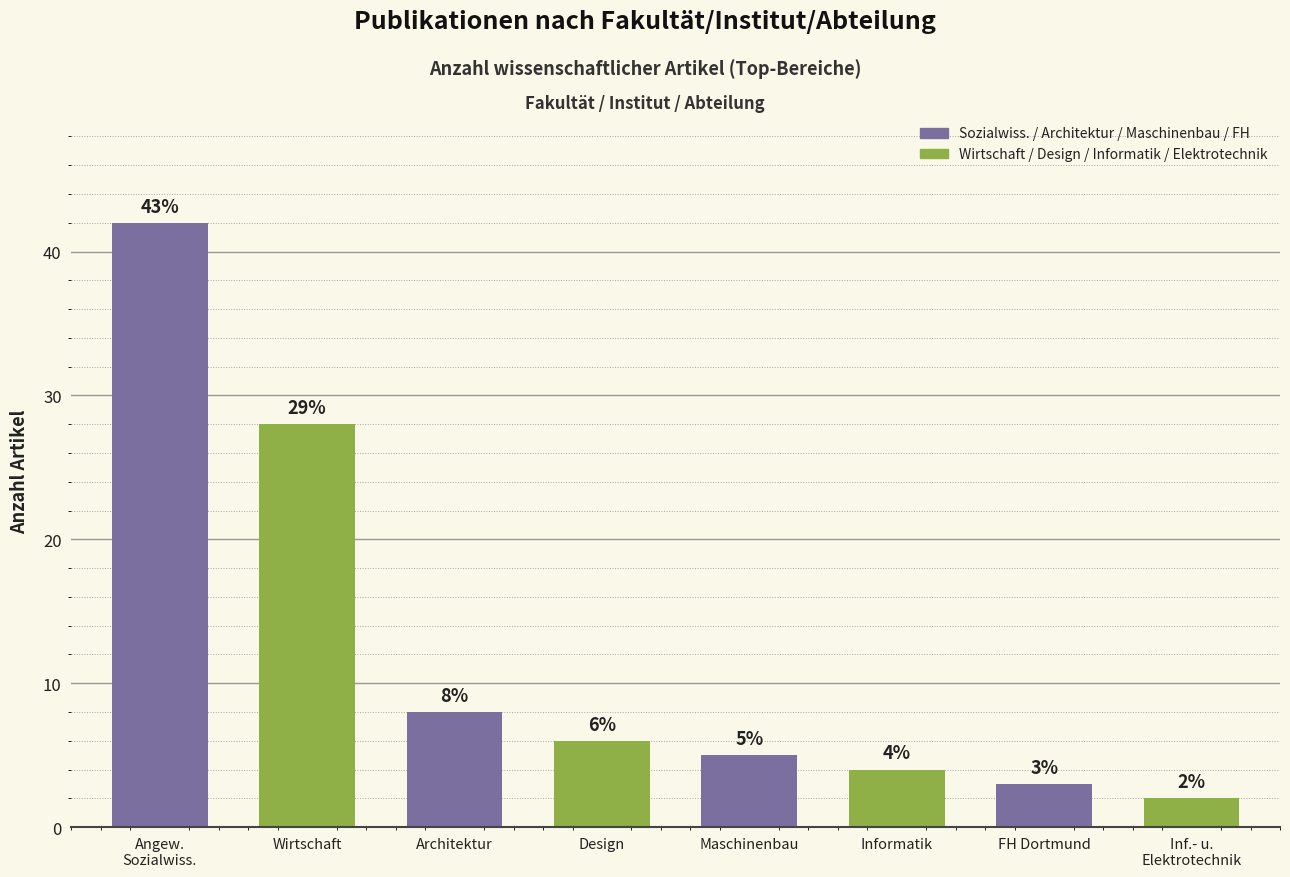

What is the label of the 7th bar from the left?

FH Dortmund